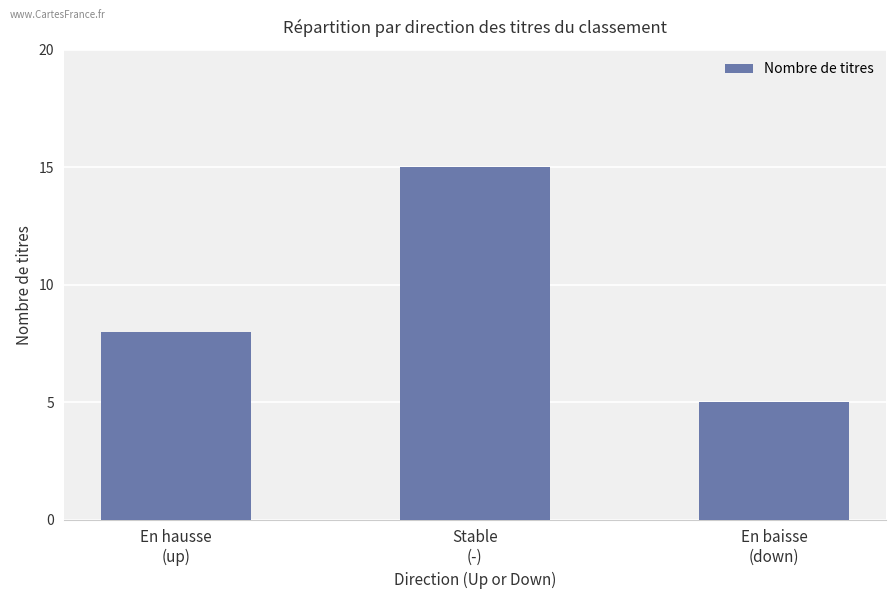

What is the change in value from En hausse
(up) to En baisse
(down)?

-3